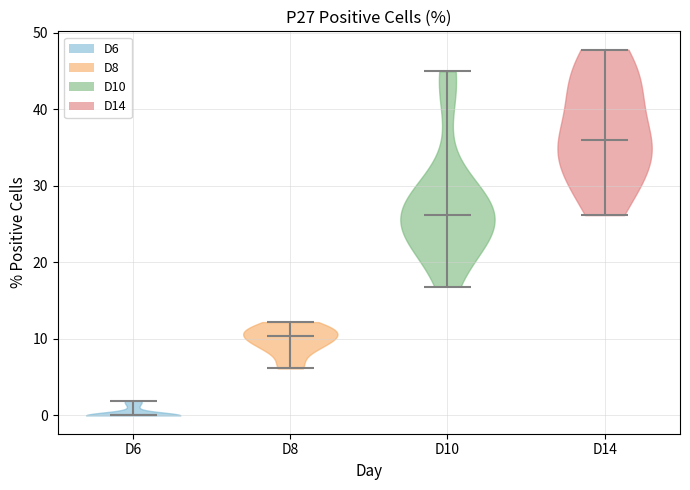

Reading left to right, read every violin against the y-axis: where its median line is, and the lowest and highest points it reaches. The values are not printed on the chart, so give them approximately, as read against the axis.

D6: median line 0, lowest point 0, highest point 2
D8: median line 10, lowest point 6, highest point 12
D10: median line 26, lowest point 17, highest point 45
D14: median line 36, lowest point 26, highest point 48